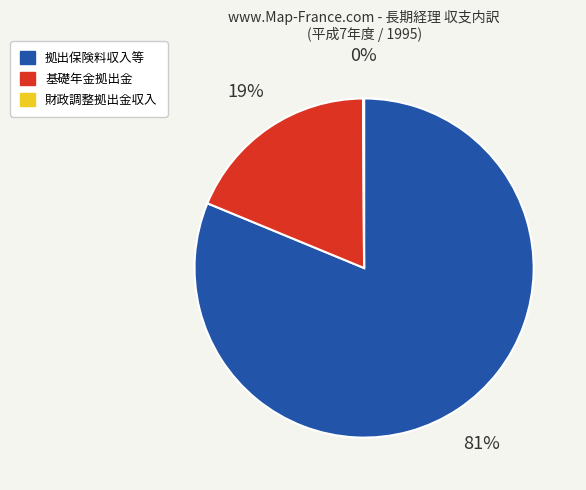

To the nearest percent, what is the difference between the largest and smallest slice percentages?

81%